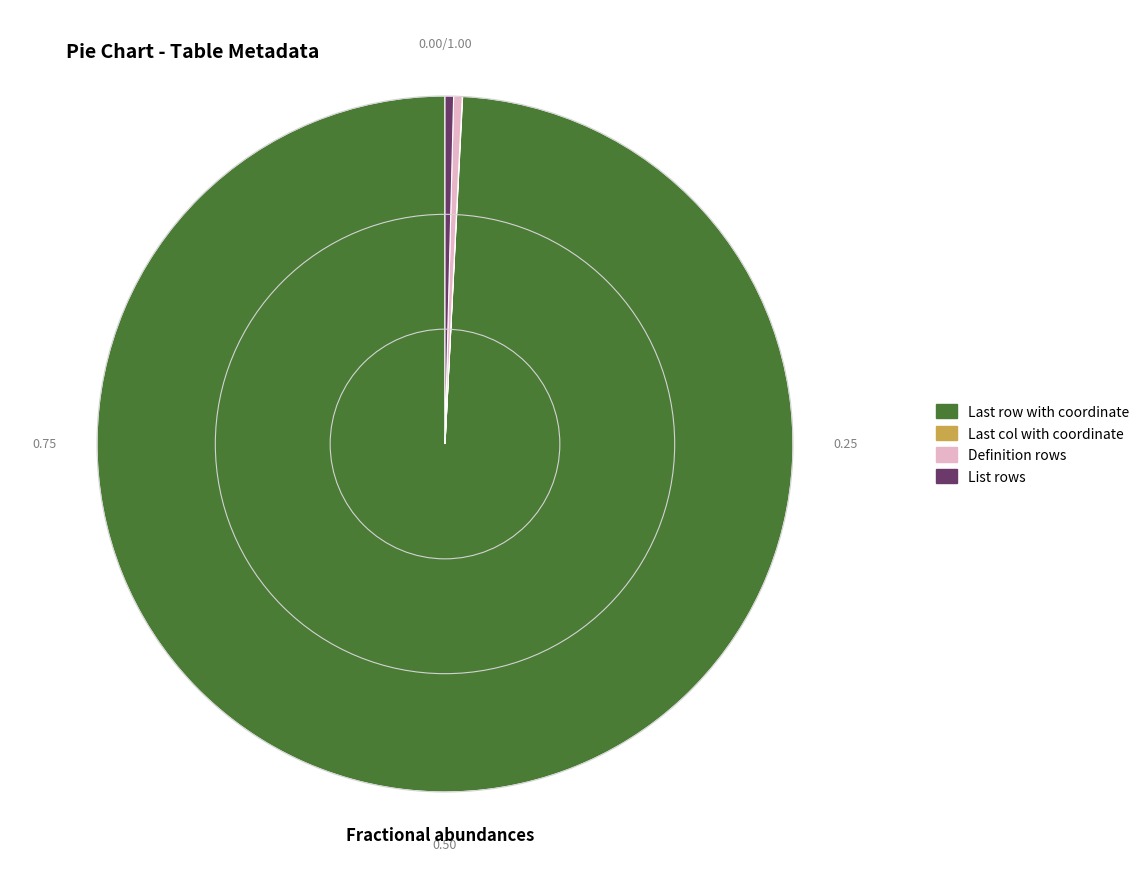

Which slice is the largest?

Last row with coordinate